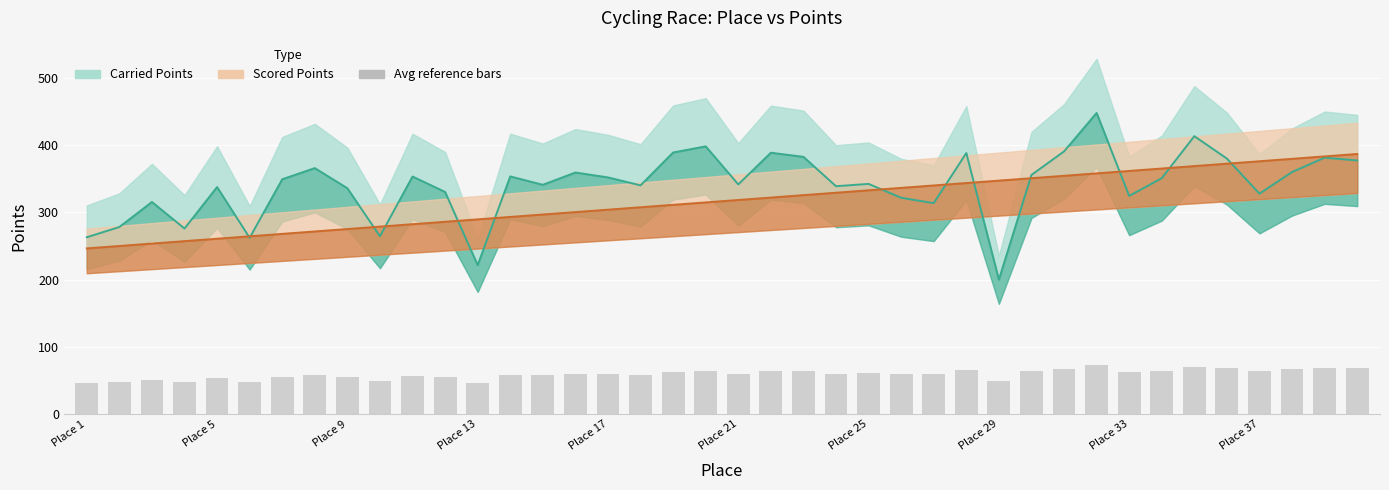

What are all the series names shown in the legend?

Carried Points, Scored Points, Avg reference bars